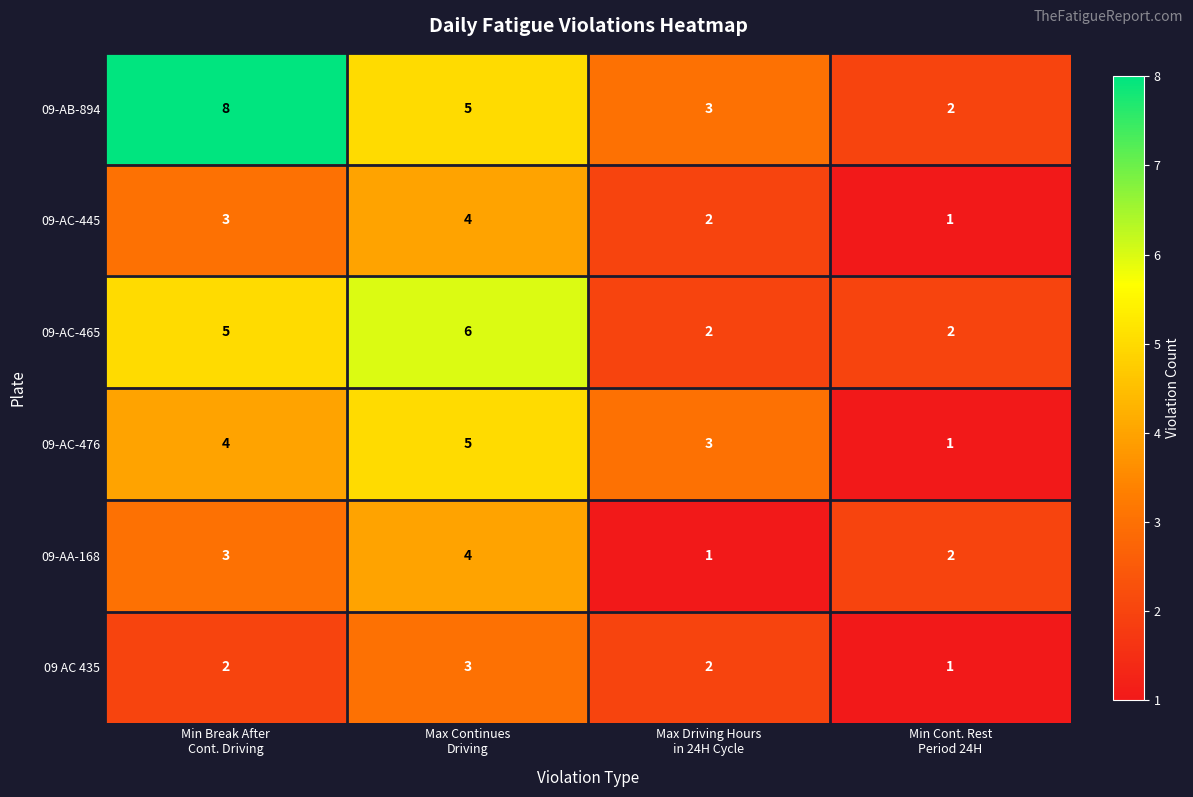

Reading right to left, extract all data points from this chart.

09-AB-894: 2	3	5	8
09-AC-445: 1	2	4	3
09-AC-465: 2	2	6	5
09-AC-476: 1	3	5	4
09-AA-168: 2	1	4	3
09 AC 435: 1	2	3	2